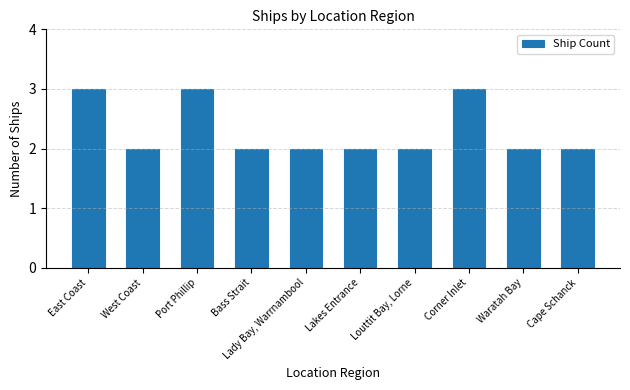

What is the label of the 1st bar from the left?

East Coast